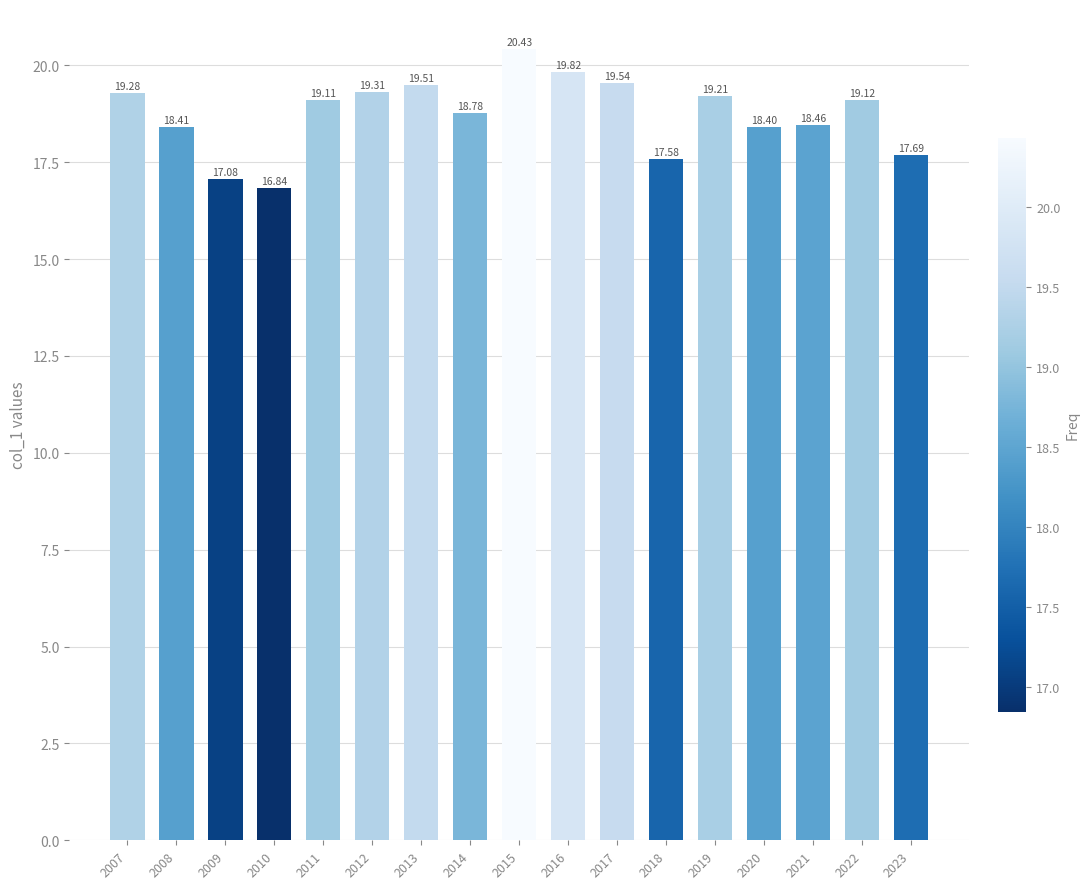

What is the difference between the maximum and second lowest values?

3.4